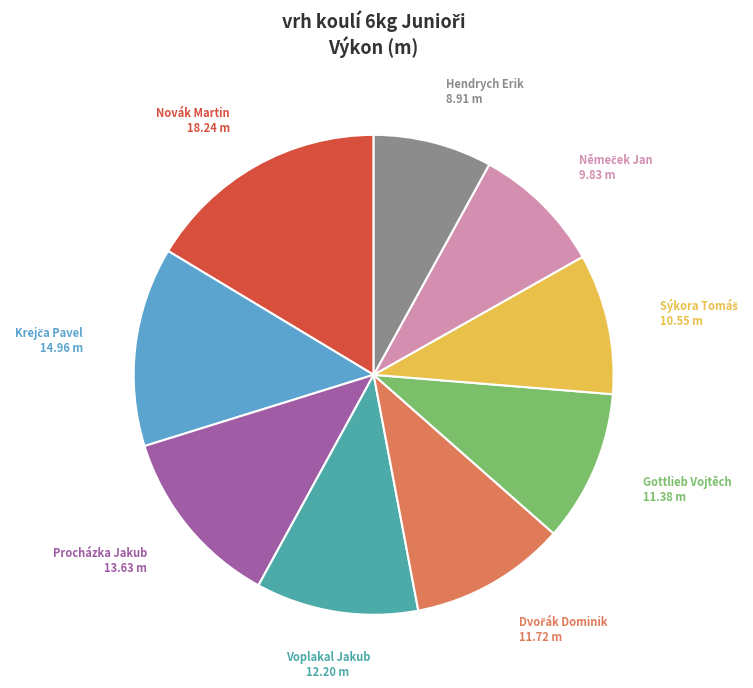

Approximately how many times larger is the value at Procházka Jakub compared to Gottlieb Vojtěch?

1.2